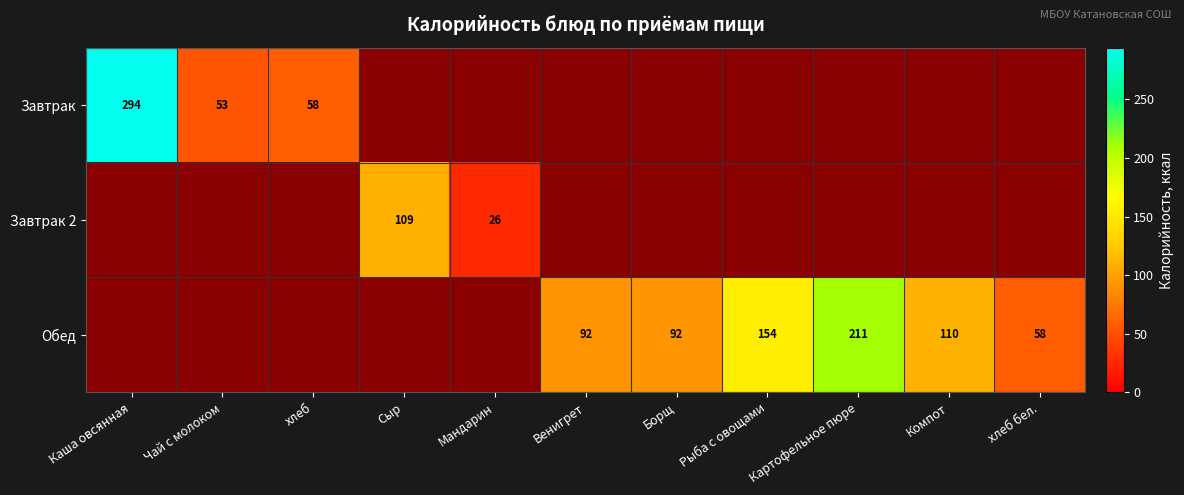

Is it true that Завтрак 2 equals 109.0 at Сыр?

True